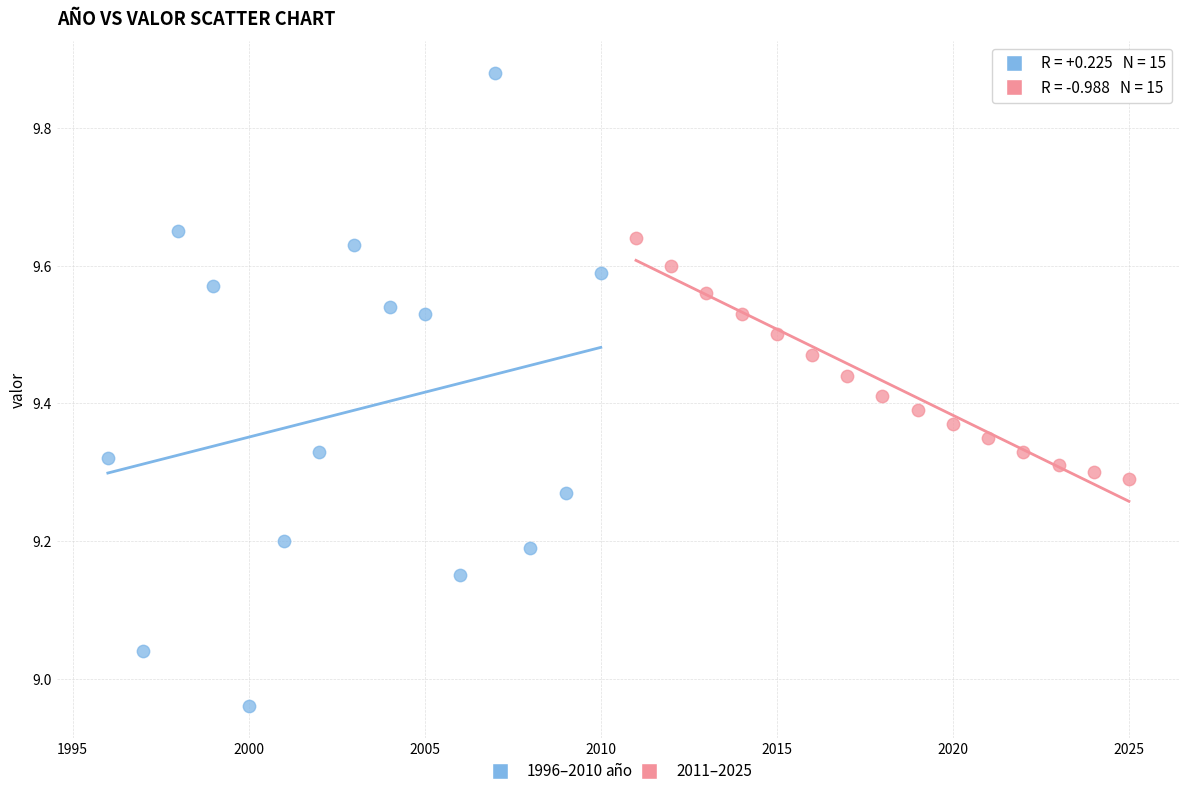

Which series has the largest Y range (max minus min)?

1996–2010